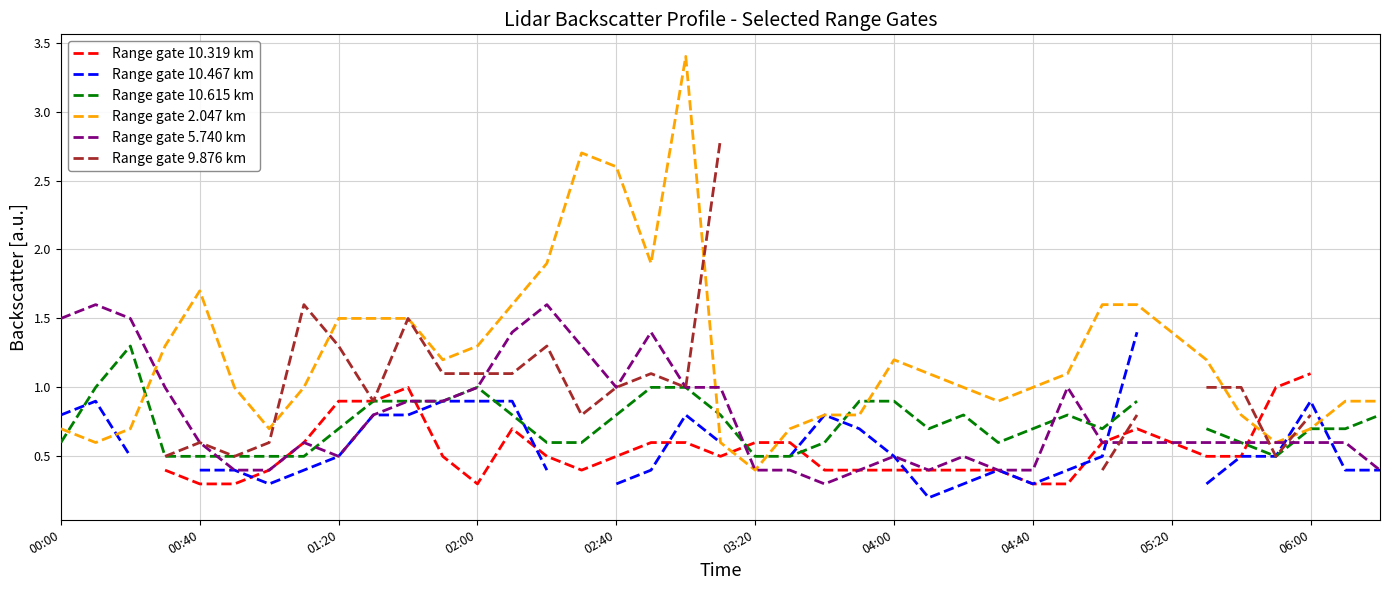

True or false: Range gate 2.047 km has a value of 0.5 at 02:00.

False